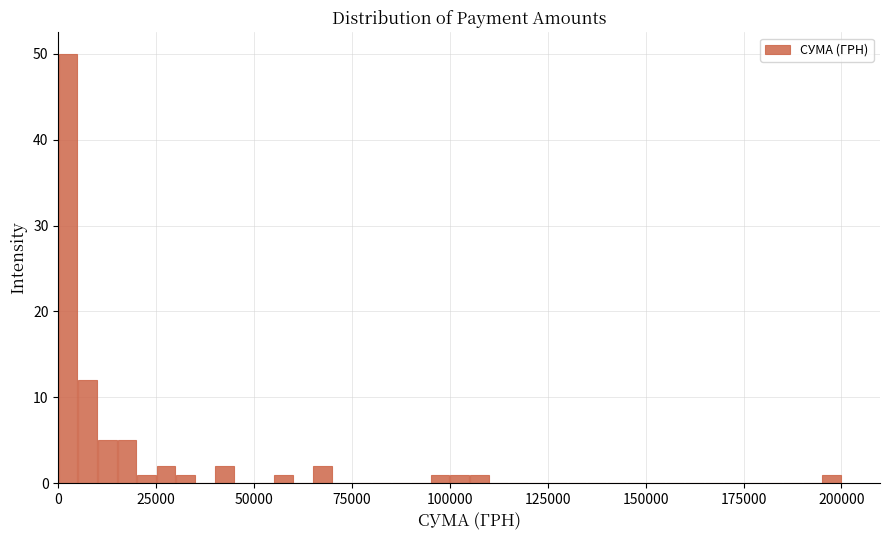

Around what value on the x-axis is the tallest bar? Give the approximate position of its centre, as read against the axis.

5000